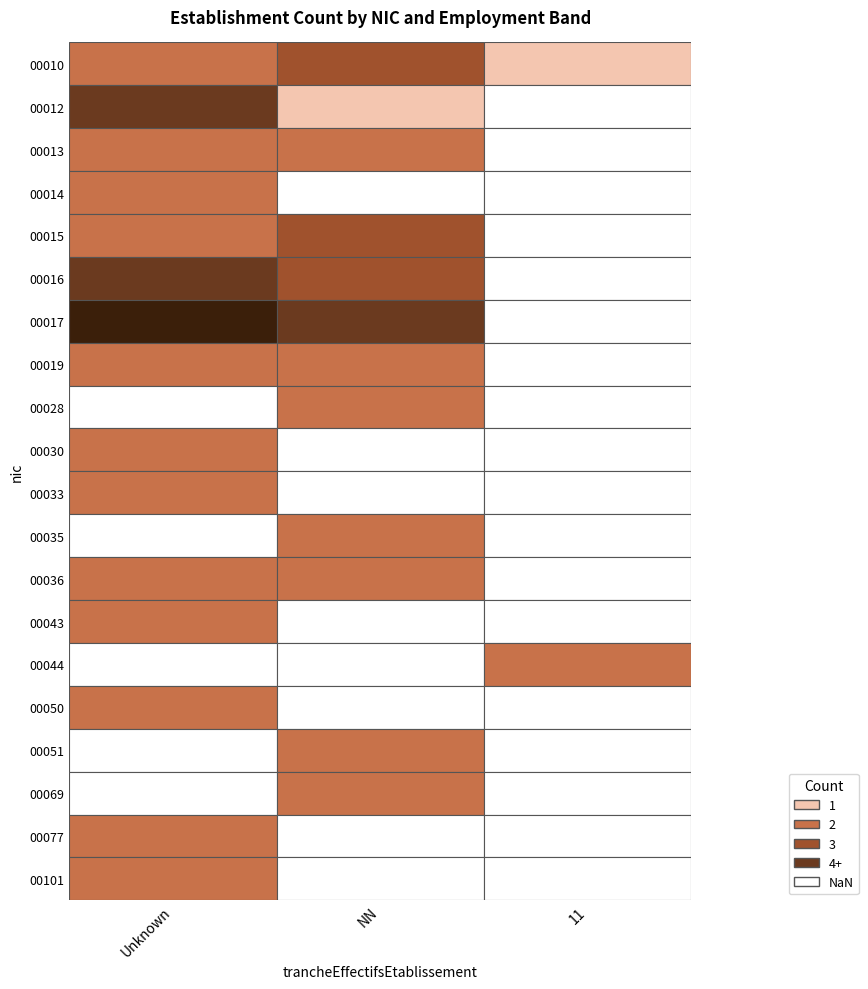

Is it true that 00016 equals 1 at 11?

False